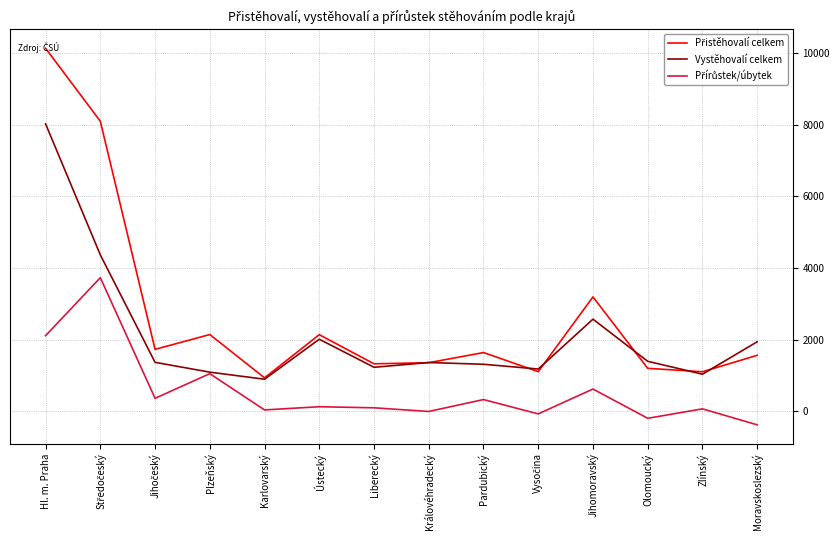

The Vystěhovalí celkem series shows 383 at Plzeňský. True or false?

False